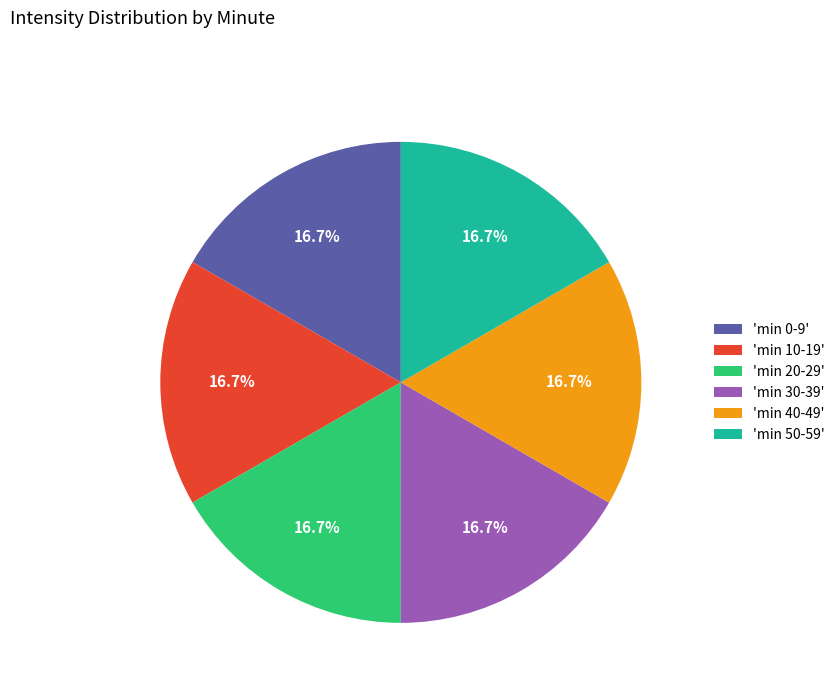

Is there any slice that represents more than half of the pie?

No